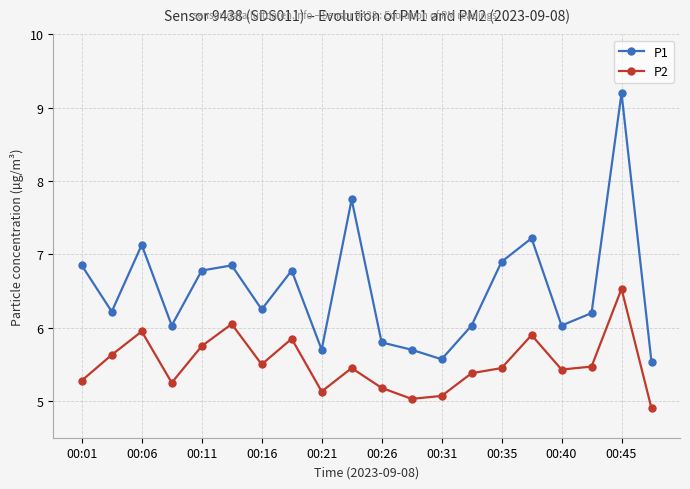

List the series in order of their peak value, lowest first.

P2, P1